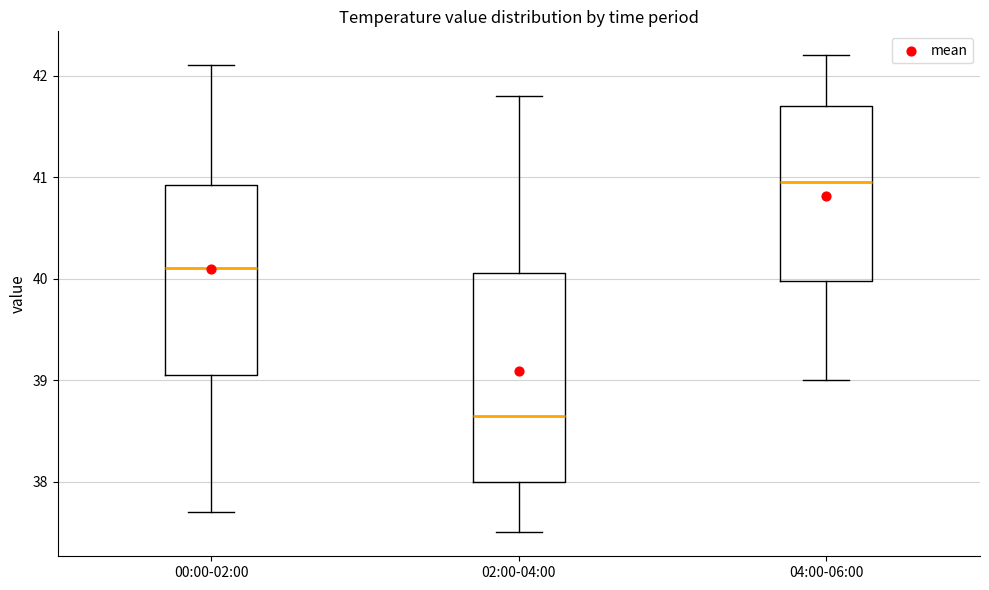

Which box is the tallest, from its lower edge to its upper edge?

02:00-04:00